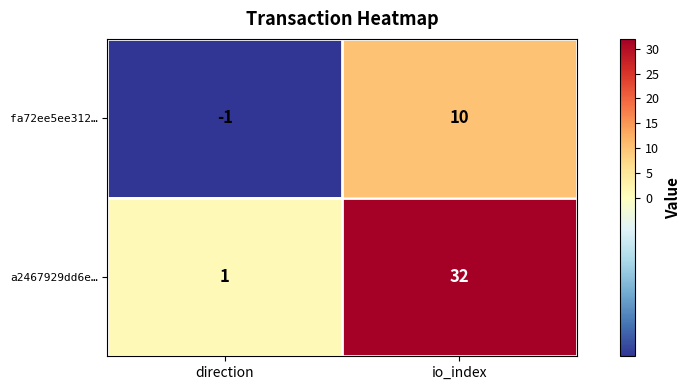

Which series has the largest total across all categories?

a2467929dd6e…